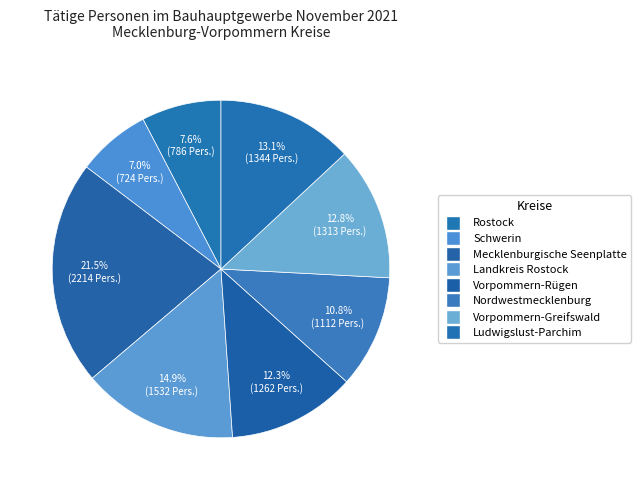

Is there a majority slice in this chart?

No